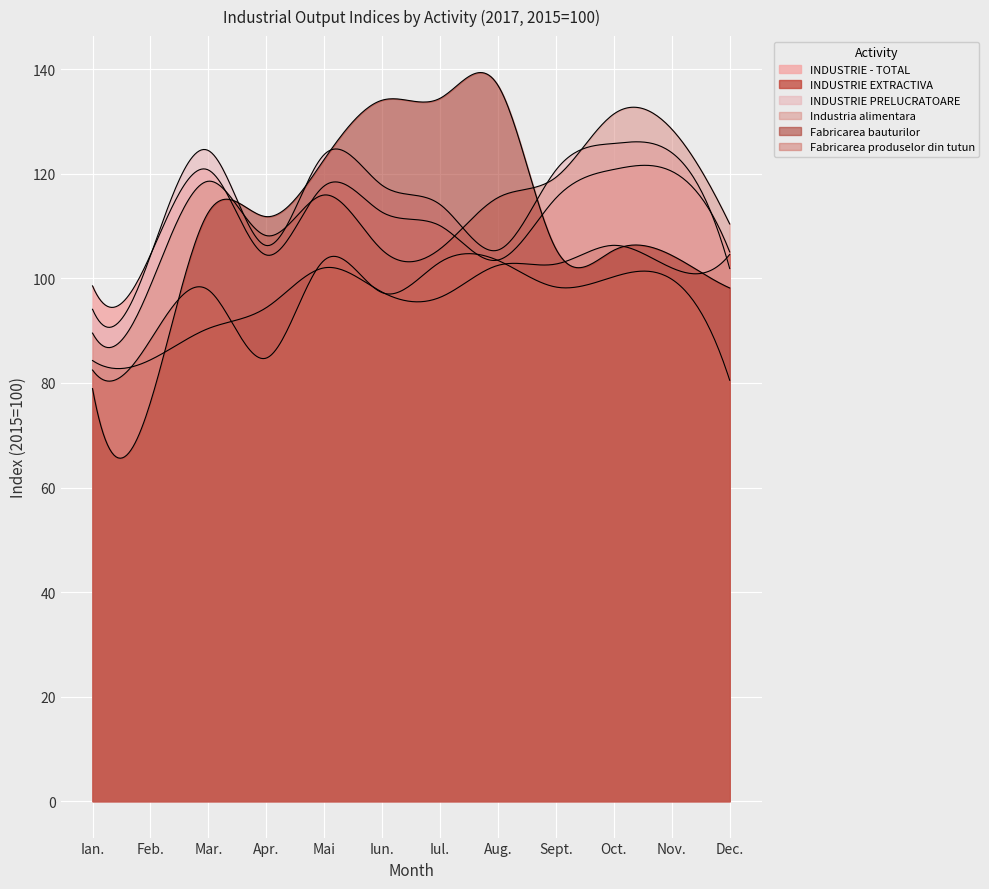

At which category does the chart reach its minimum across all series?

Feb.